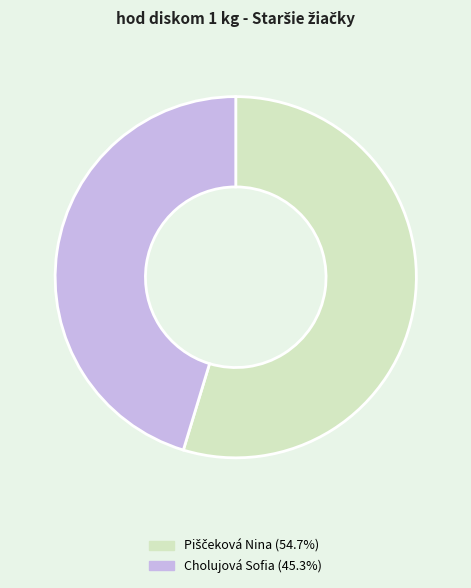

How many slices are in this pie chart?

2